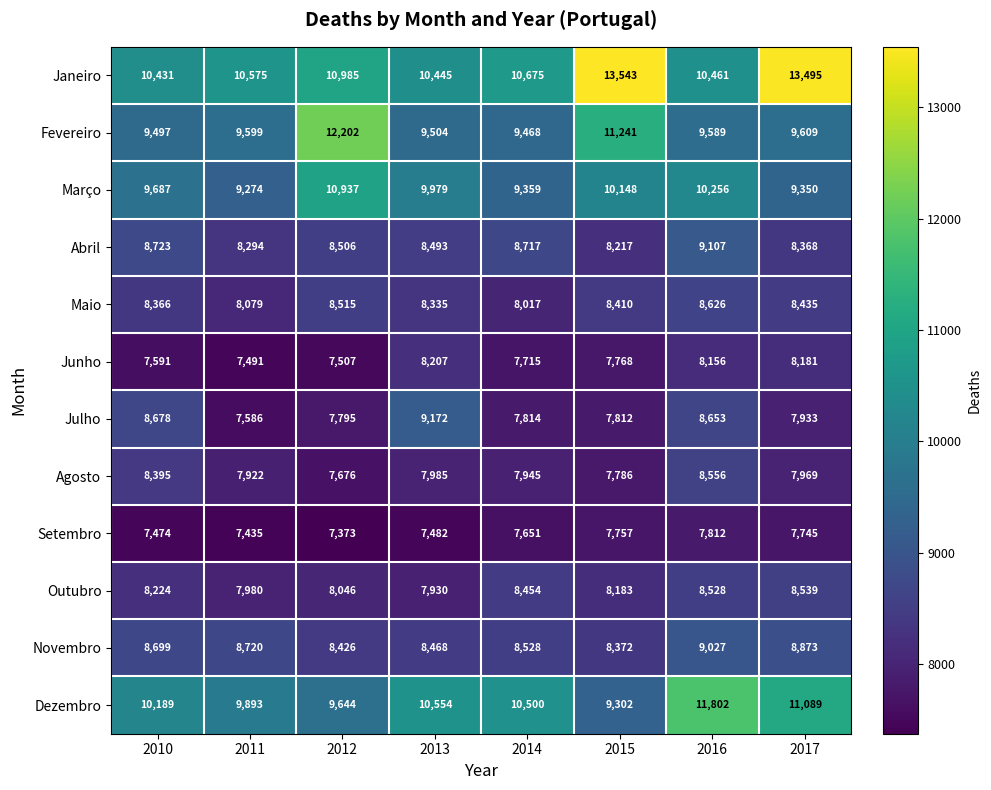

What is the sum of all Setembro values?

60729